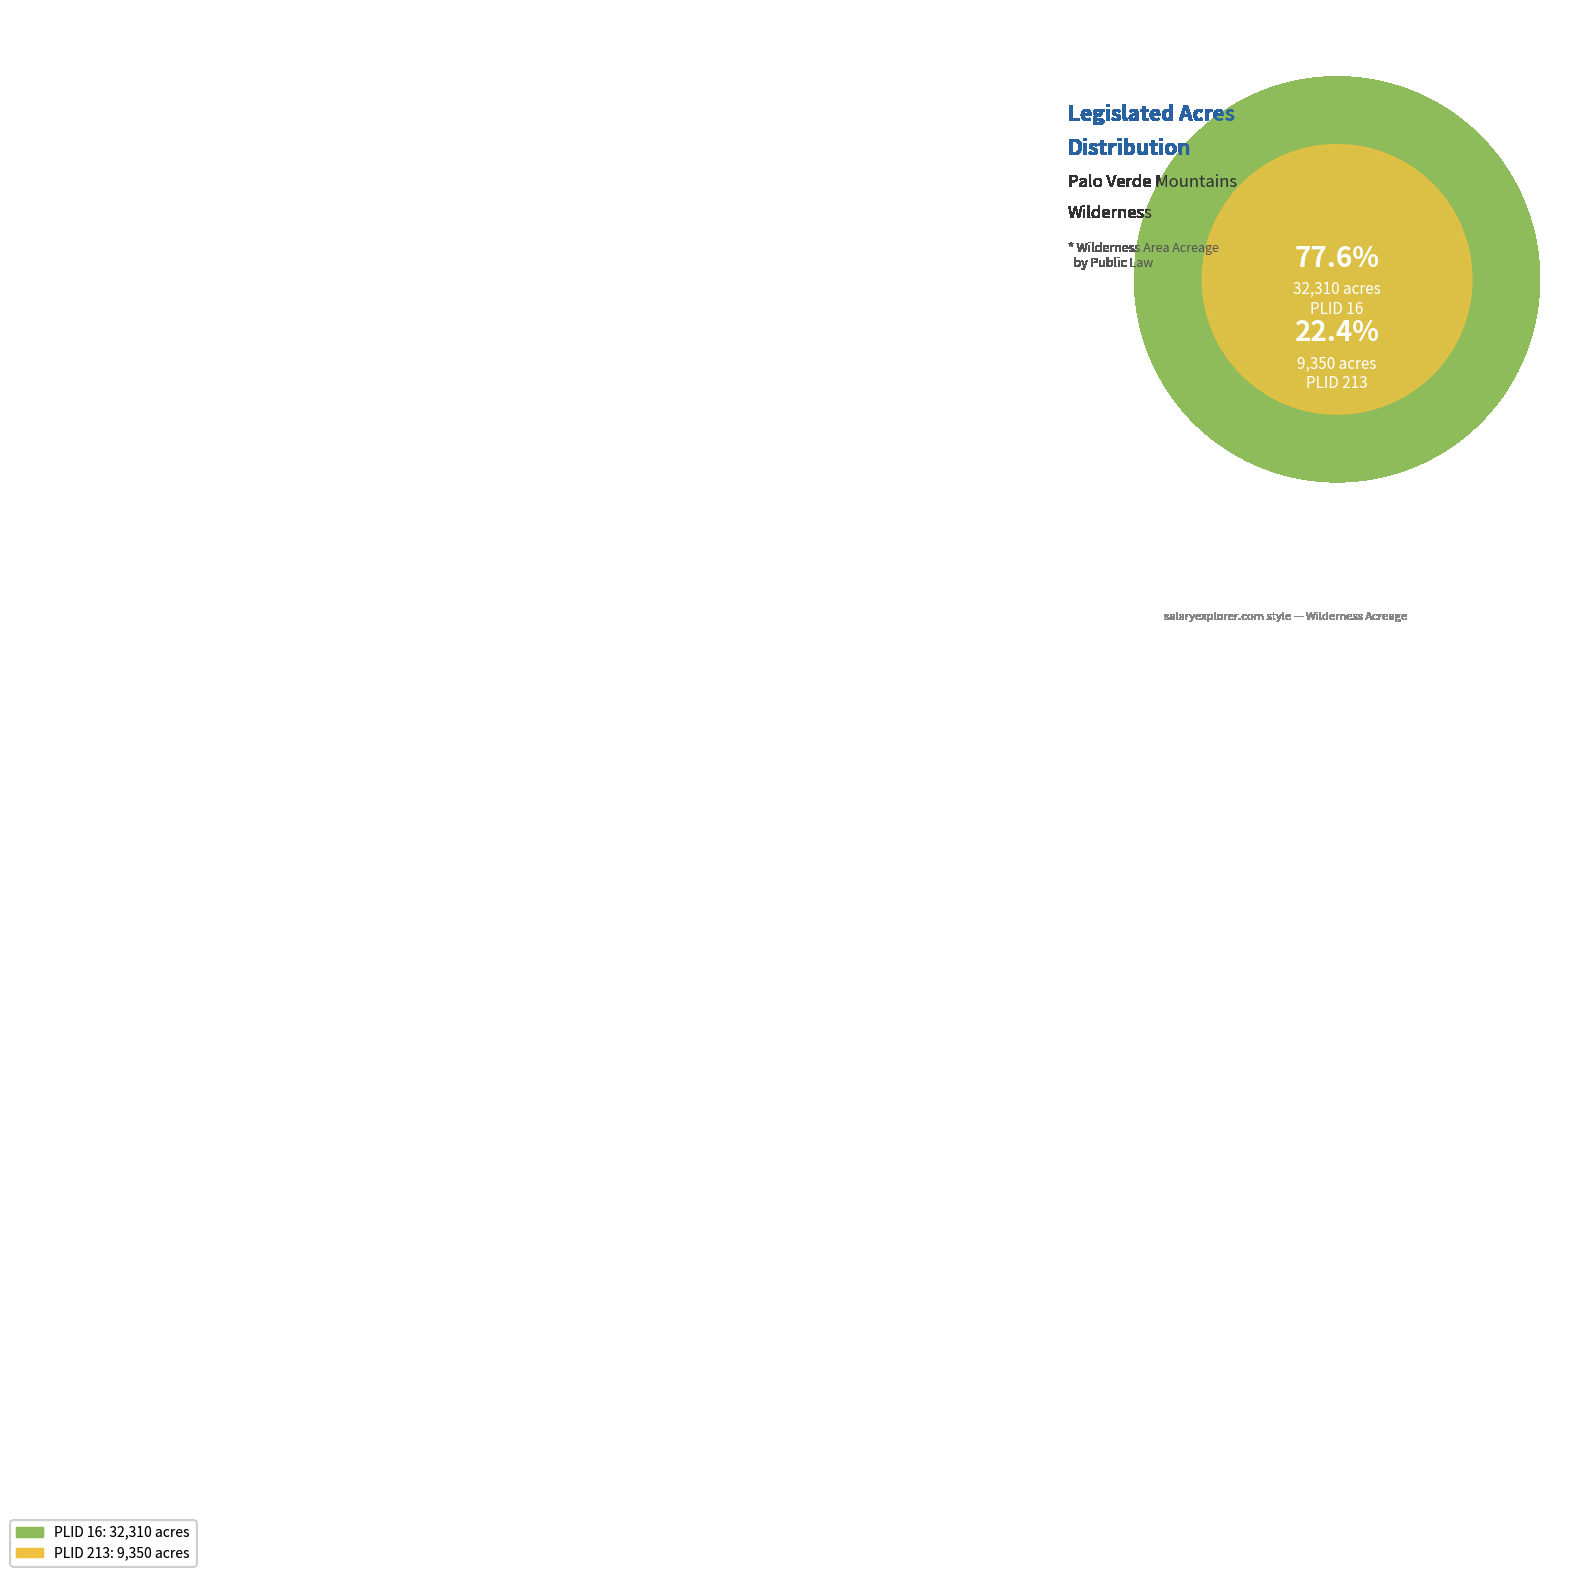

The PLID 16 slice represents 65% of the pie. True or false?

False